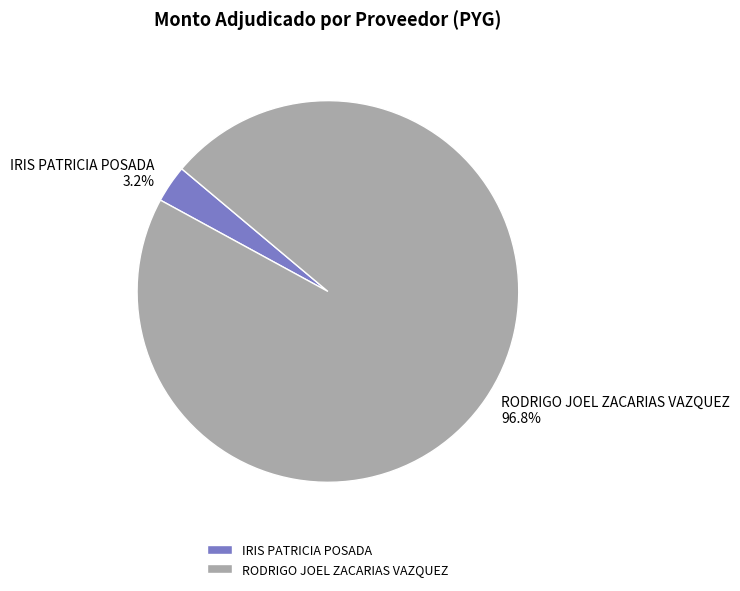

Rank the categories by value from lowest to highest.

IRIS PATRICIA POSADA, RODRIGO JOEL ZACARIAS VAZQUEZ